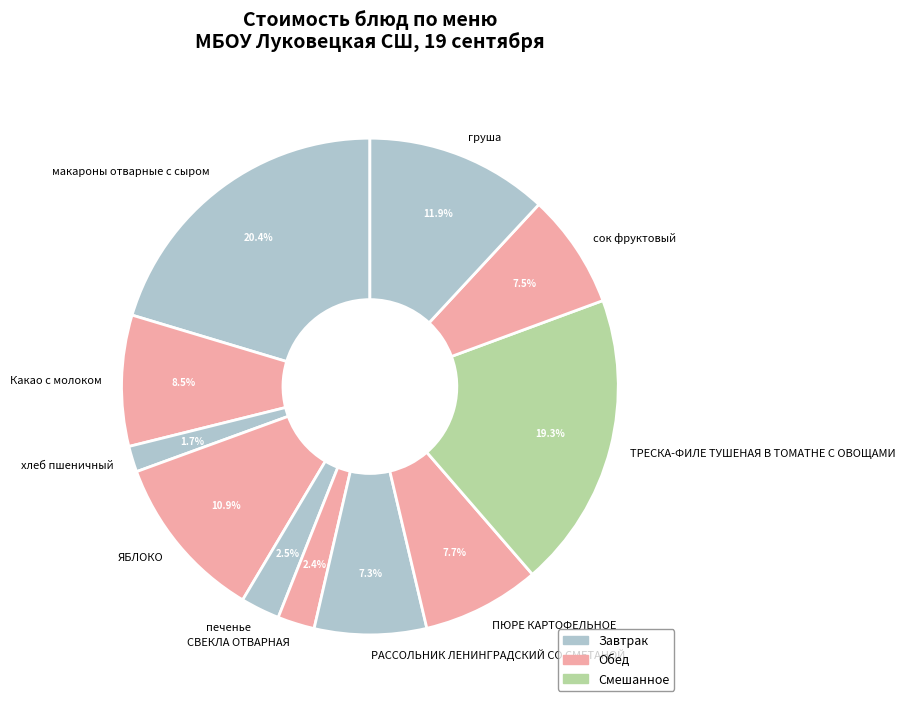

What percentage do Какао с молоком and ТРЕСКА-ФИЛЕ ТУШЕНАЯ В ТОМАТНЕ С ОВОЩАМИ together represent?

27.8%